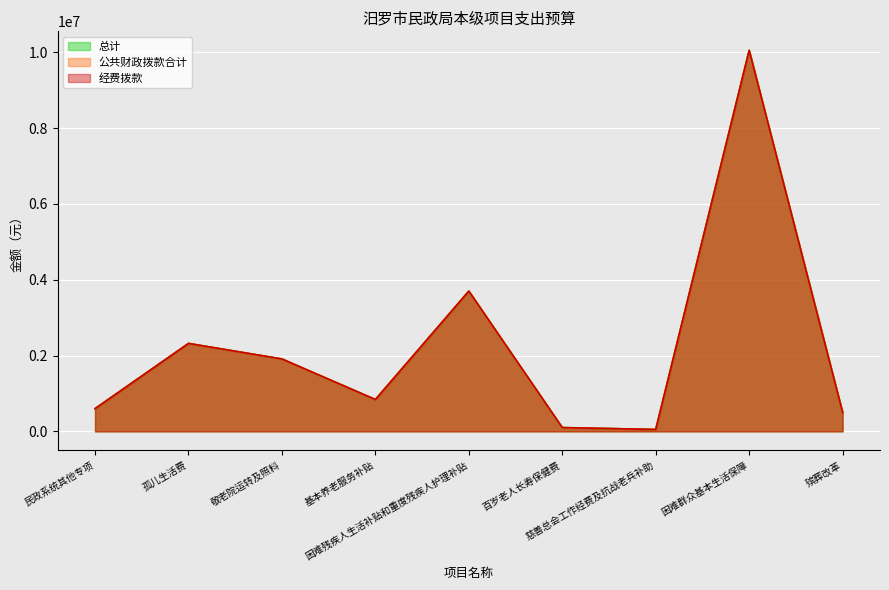

Which series has the widest spread of values?

总计